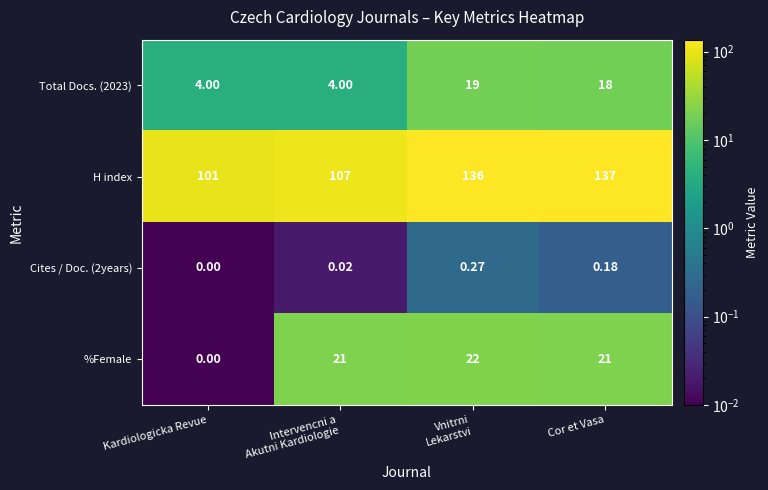

How many data points does each series have?

4